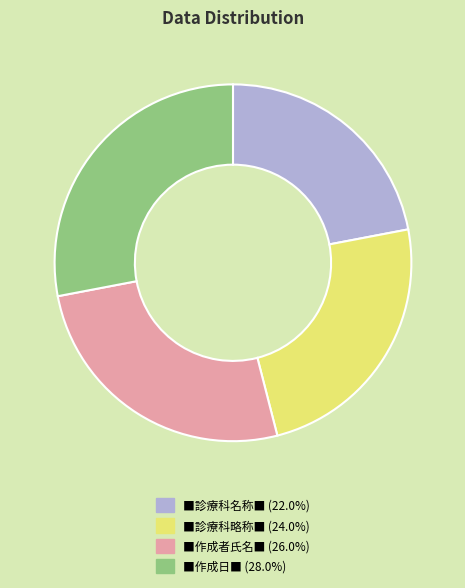

Rank the categories by value from lowest to highest.

■診療科名称■, ■診療科略称■, ■作成者氏名■, ■作成日■